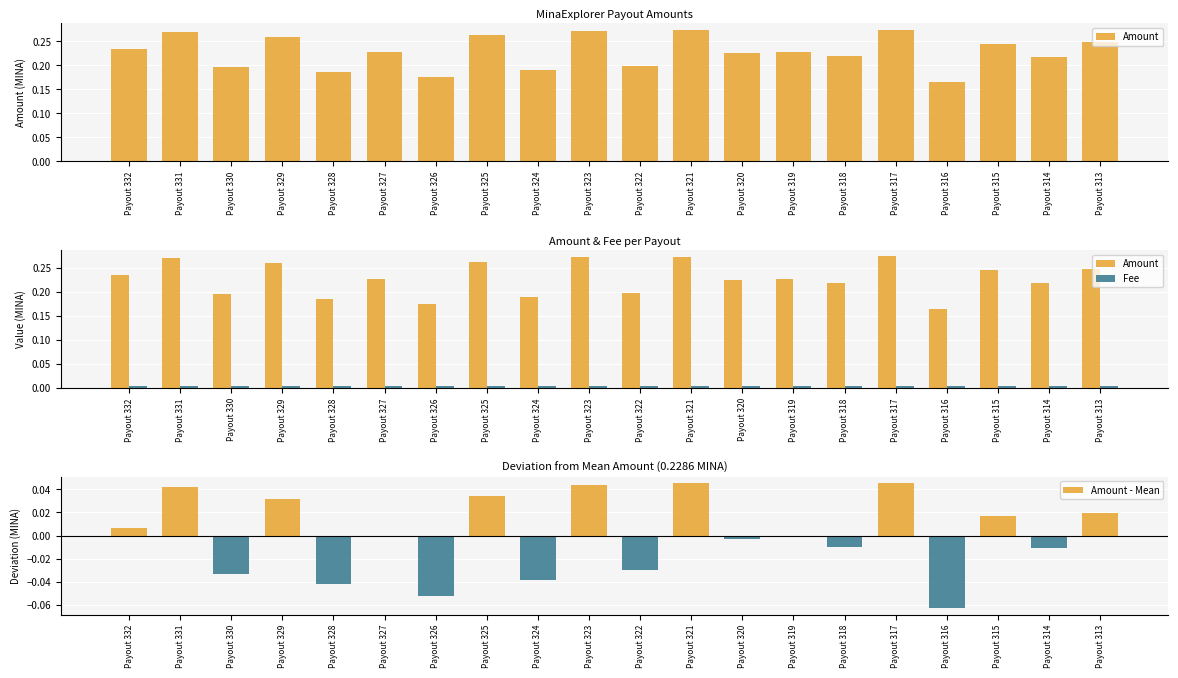

At which category is the sum across all series the highest?

Payout 317